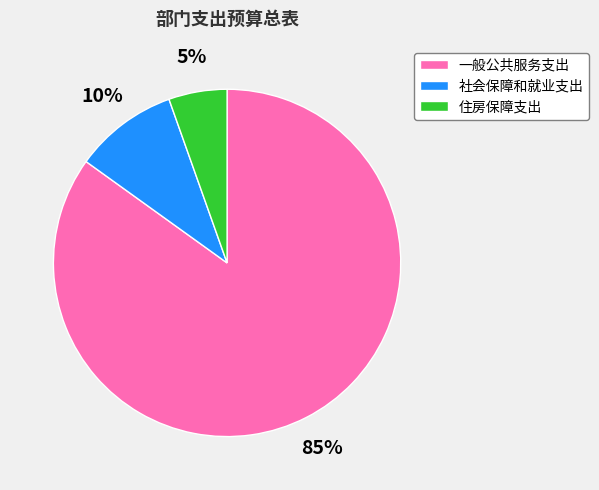

To the nearest percent, what is the average slice percentage?

33%